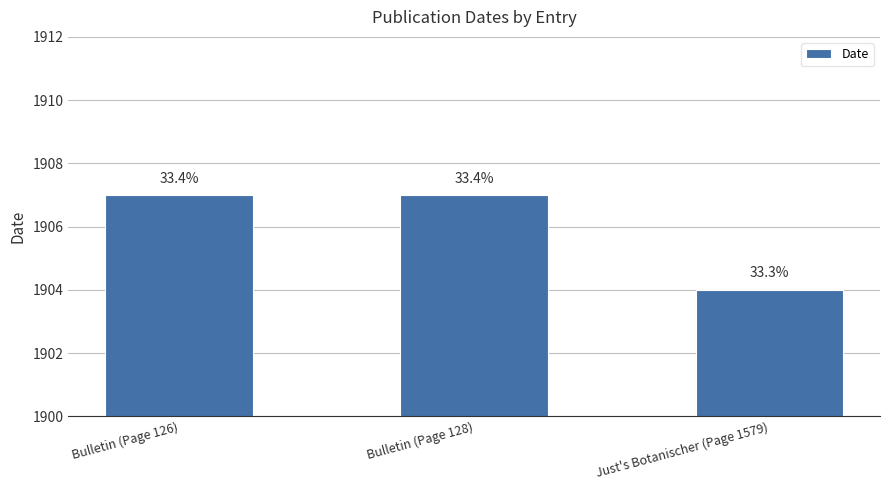

Are the bars horizontal?

No